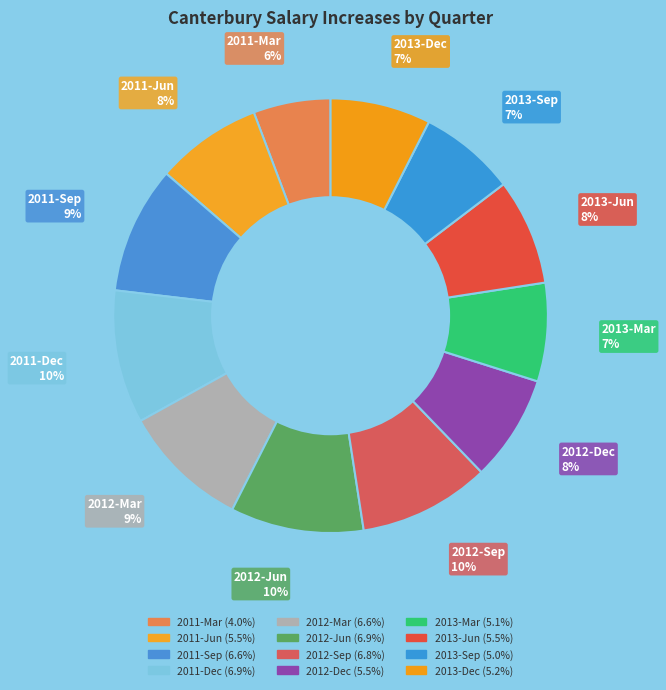

How much of the chart is everything except 2012-Jun?

90.1%